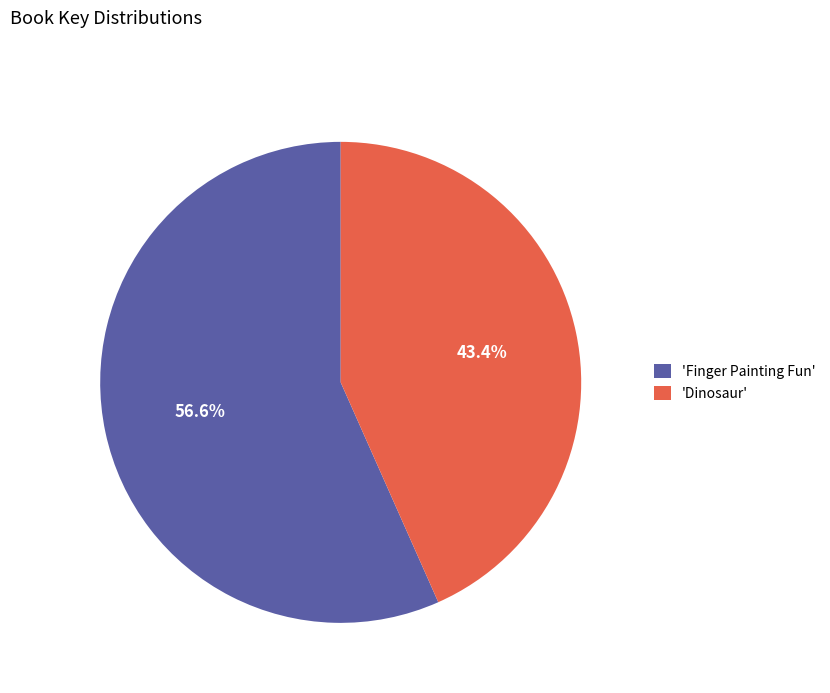

Between 'Finger Painting Fun' and 'Dinosaur', which is larger?

'Finger Painting Fun'